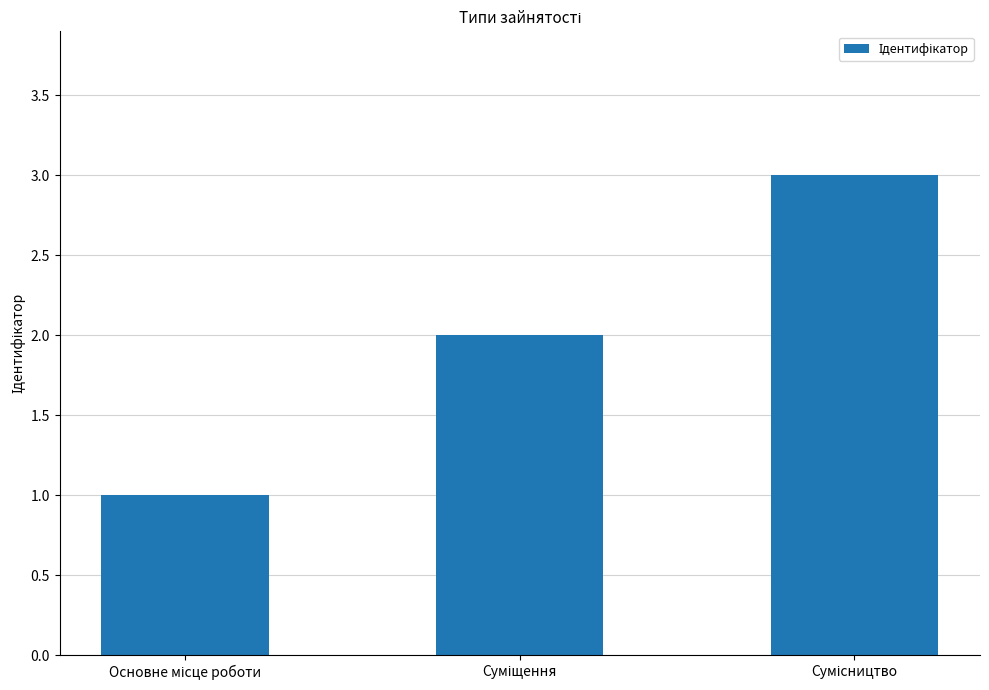

What is the maximum value shown in the chart?

3